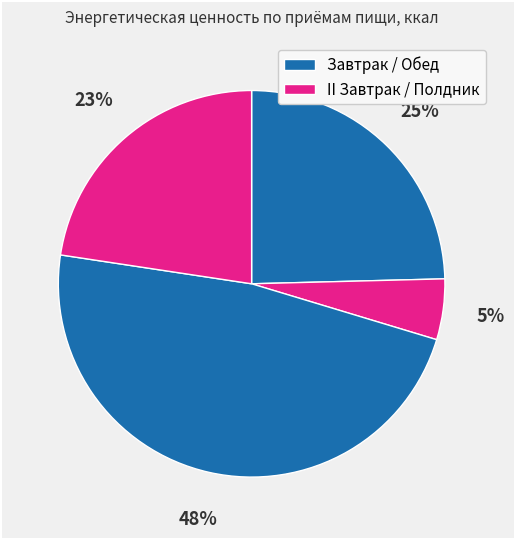

How many segments does this pie chart have?

4